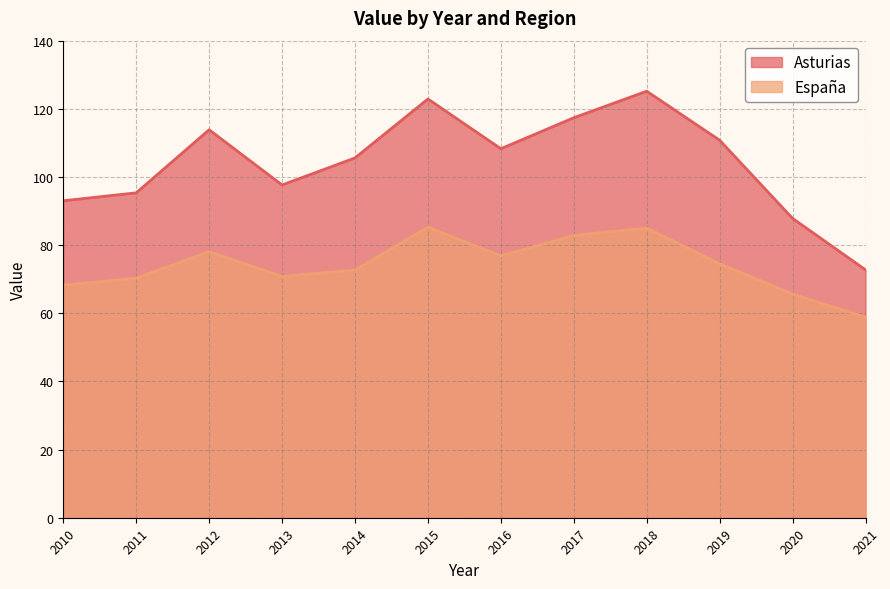

Count the number of categories in the chart.

12